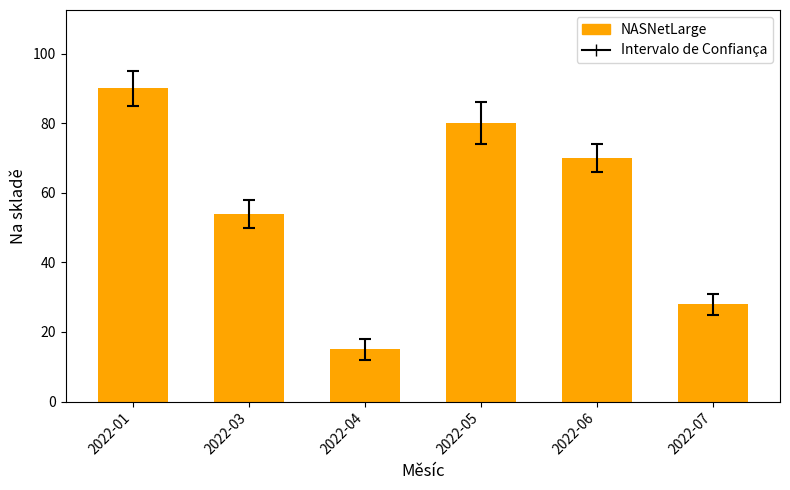

What is the value of the 4th bar from the left?

80